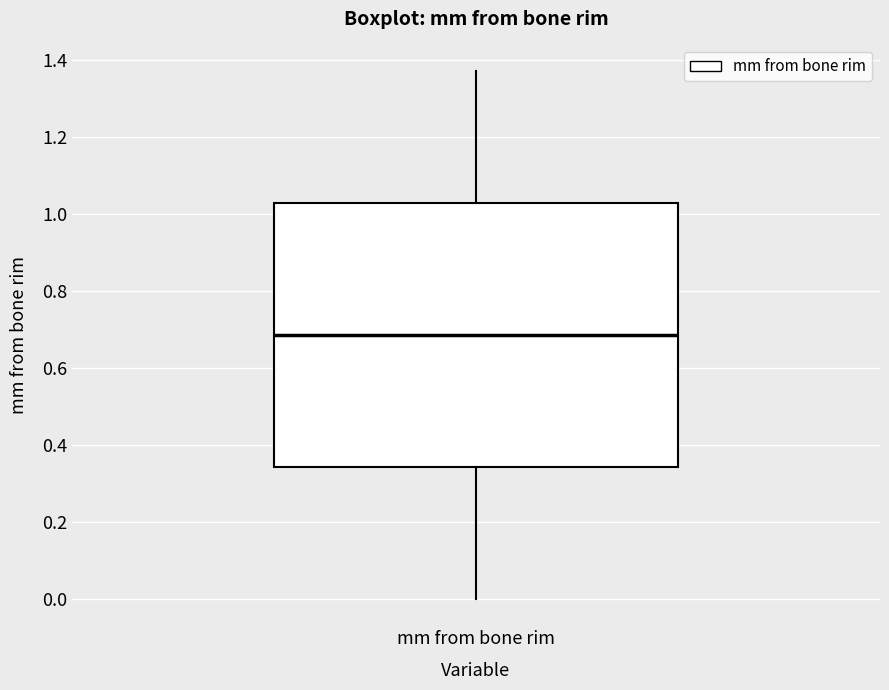

Where does the upper whisker of the box for mm from bone rim end on the y-axis? The values are not printed on the chart, so give them approximately, as read against the axis.

1.38